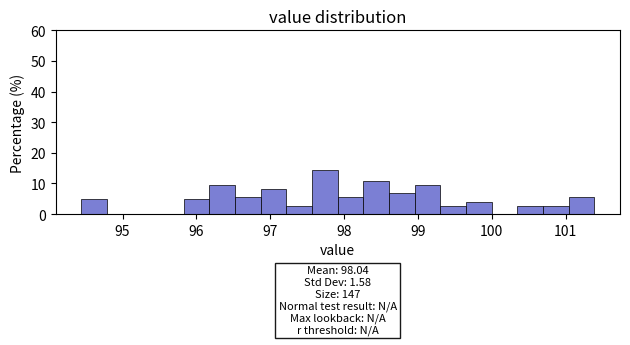

Around what value on the x-axis is the tallest bar? Give the approximate position of its centre, as read against the axis.

97.7